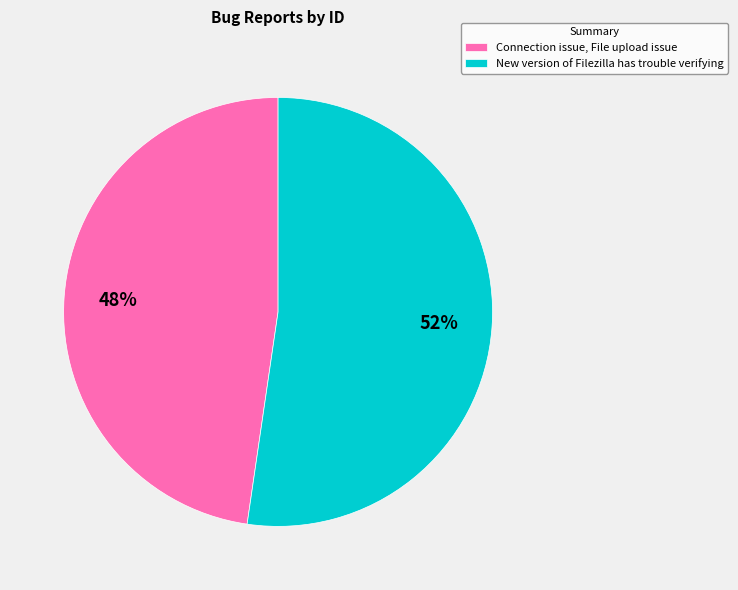

To the nearest percent, what is the combined percentage of New version of Filezilla has trouble verifying and Connection issue, File upload issue?

100%